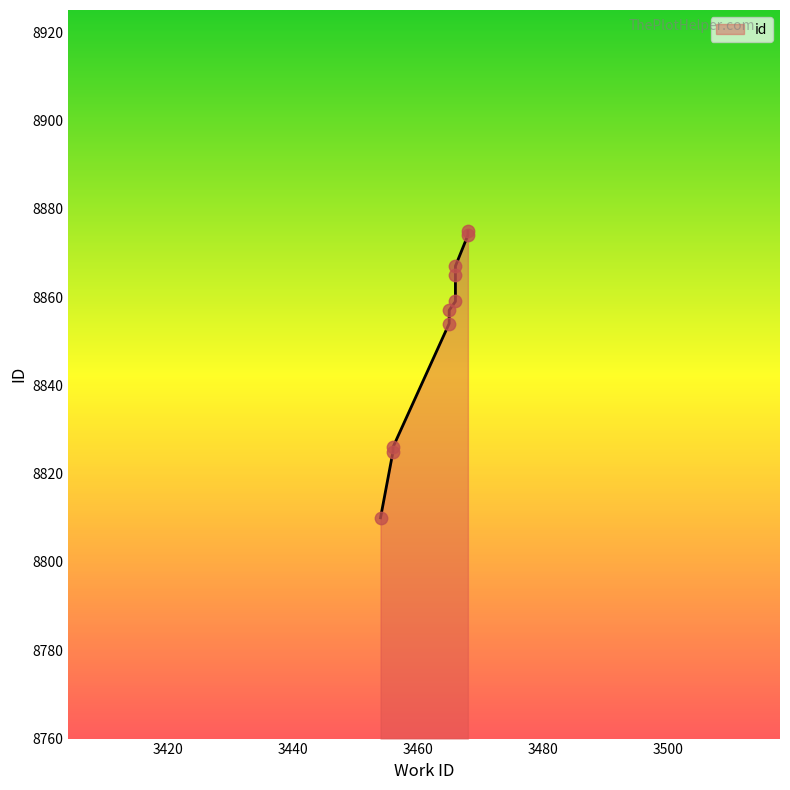

What is the ratio of the value at 3465 to the value at 3466?

1.0